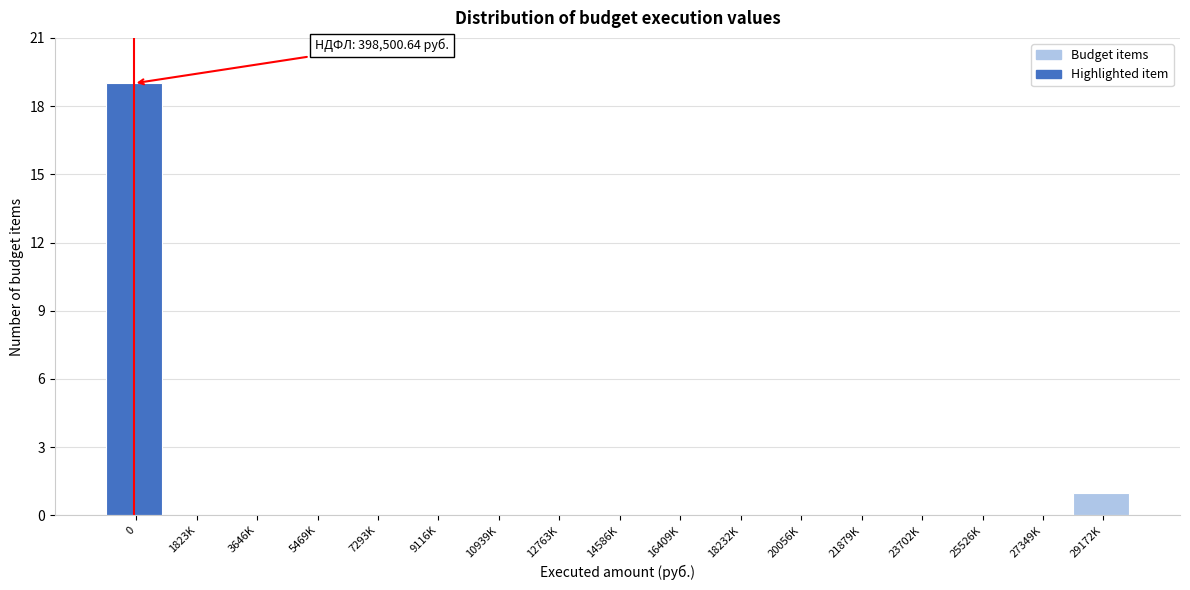

Reading left to right, extract all data points from this chart.

0=19	1823K=0	3646K=0	5469K=0	7293K=0	9116K=0	10939K=0	12763K=0	14586K=0	16409K=0	18232K=0	20056K=0	21879K=0	23702K=0	25526K=0	27349K=0	29172K=1